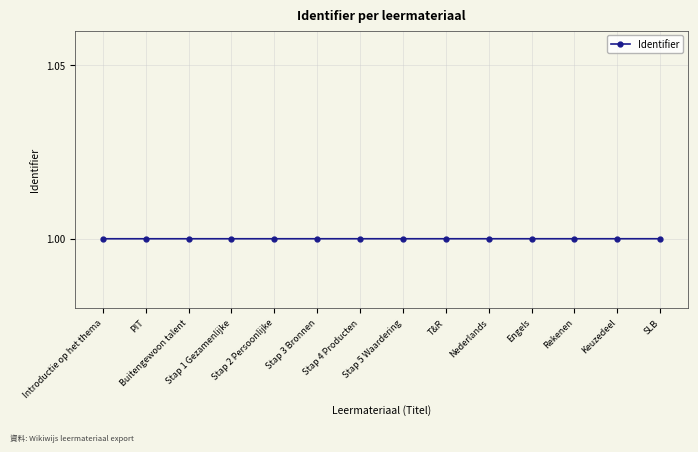

What position from the right is Stap 3 Bronnen?

9